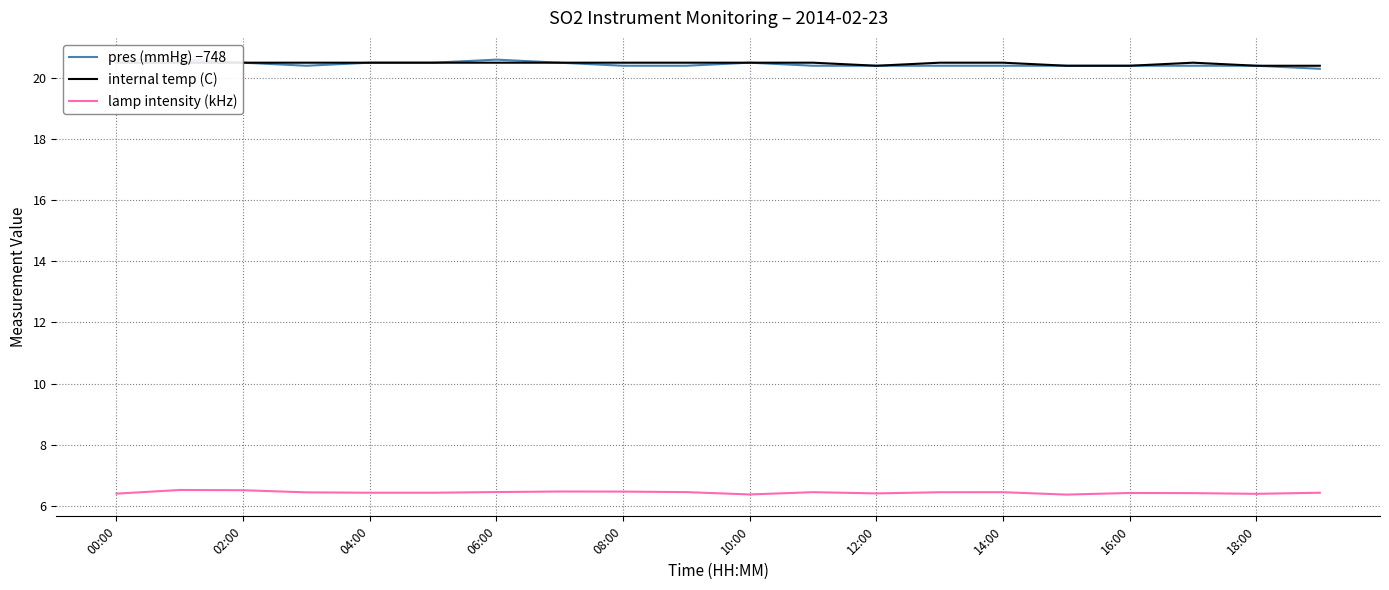

Is it true that internal temp (C) equals 20.5 at 00:00?

True